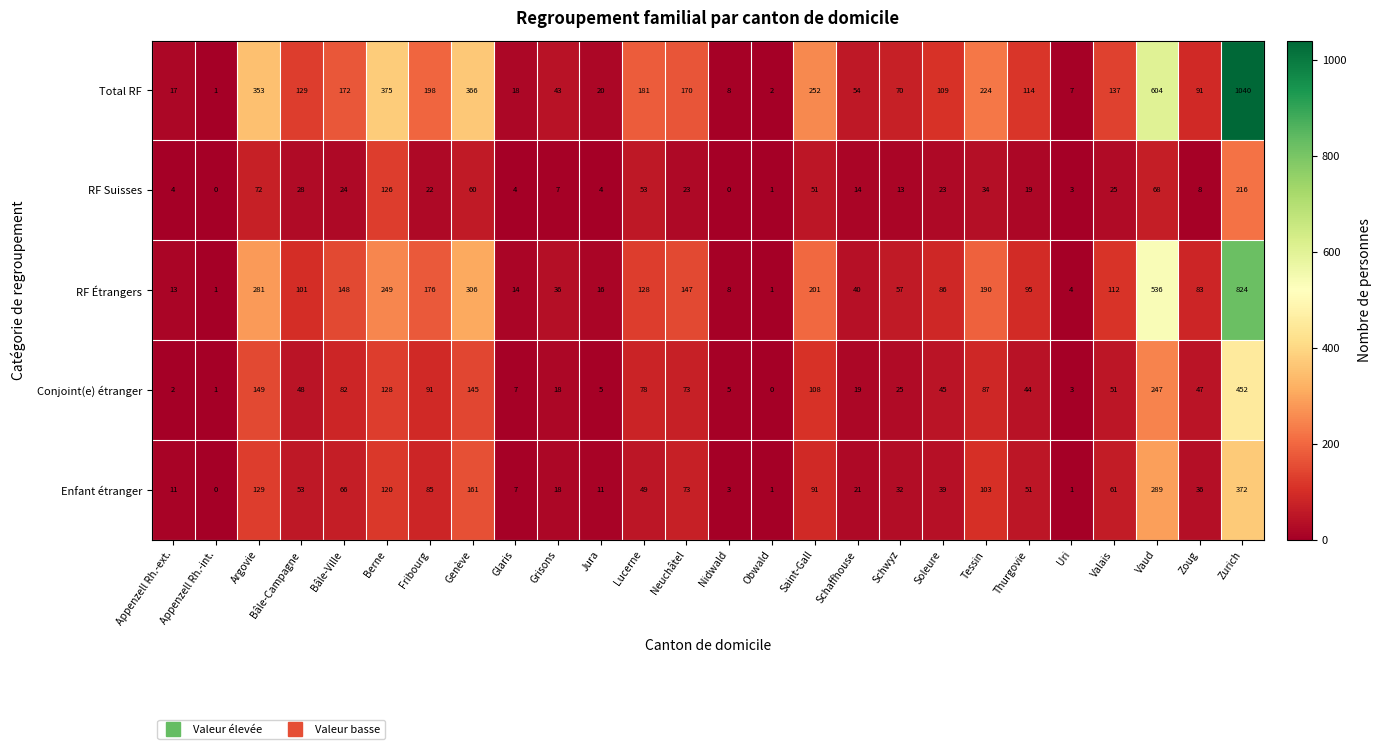

Rank the series by their maximum value, from lowest to highest.

RF Suisses, Enfant étranger, Conjoint(e) étranger, RF Étrangers, Total RF